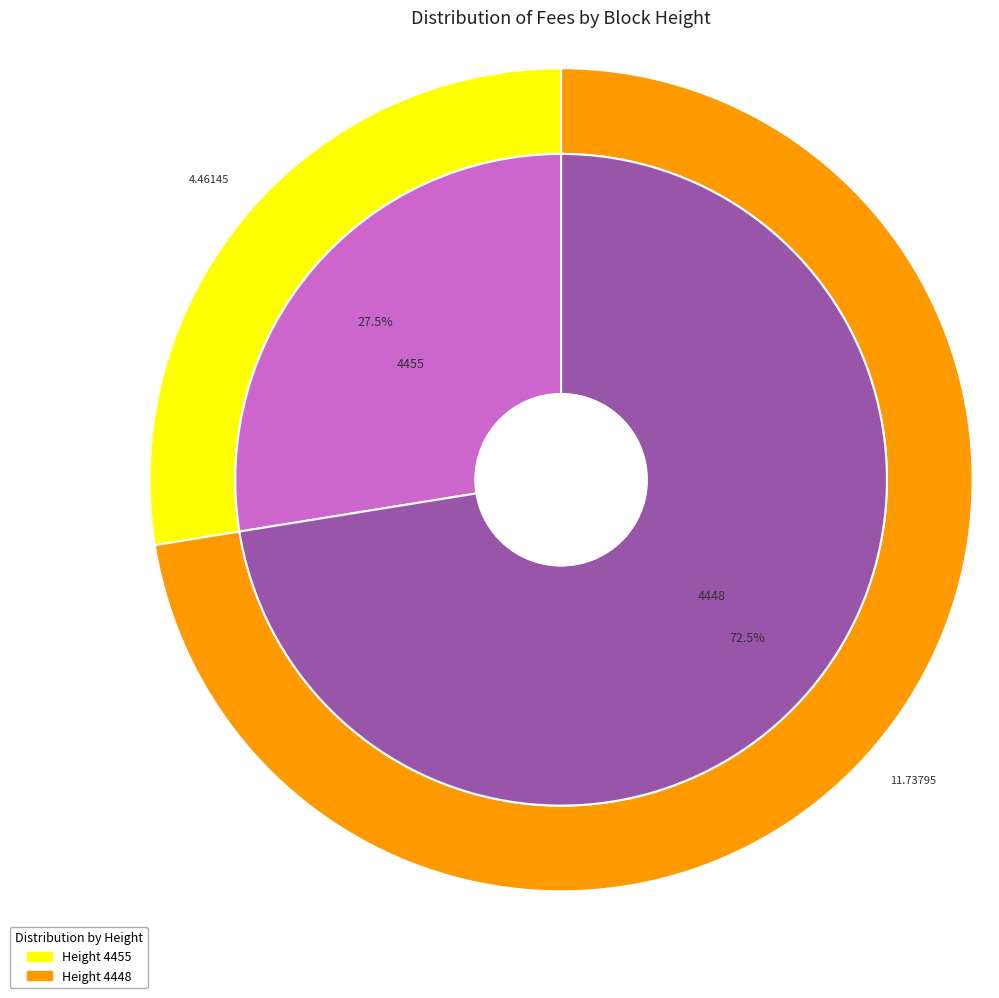

To the nearest percent, what percentage of the pie is 4455?

28%